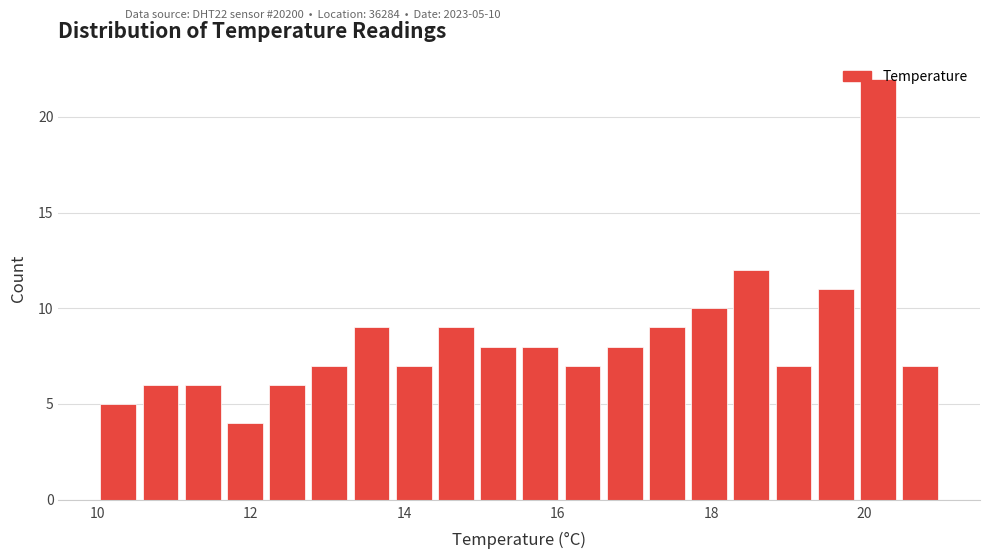

Around what value on the x-axis is the tallest bar? Give the approximate position of its centre, as read against the axis.

20.2